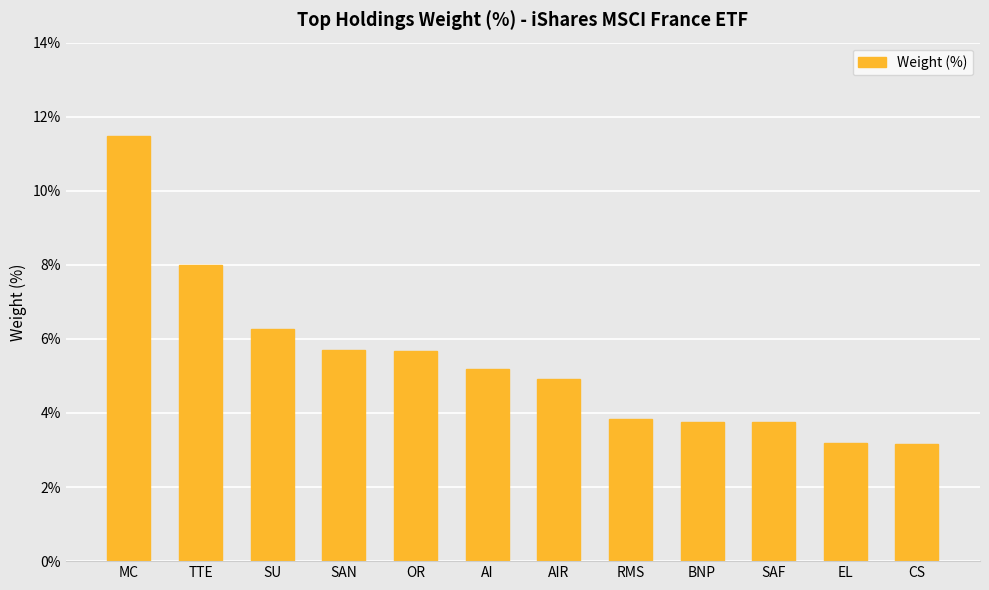

How many bars are there in total?

12